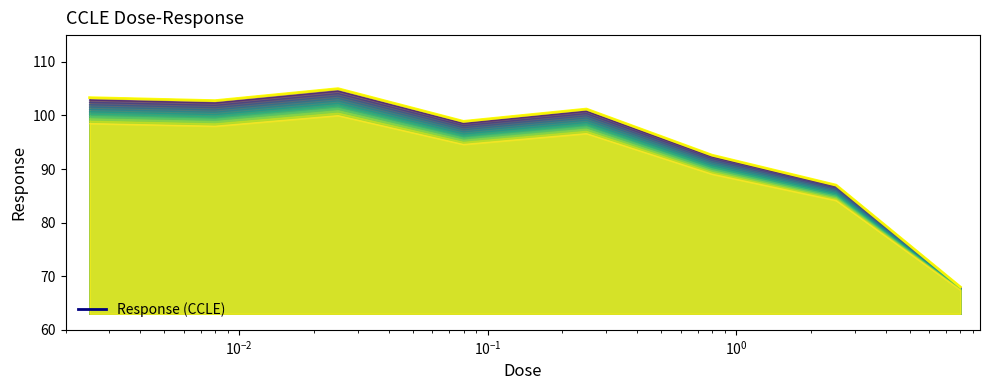

Reading left to right, extract all data points from this chart.

102.5	101.9	104.1	98.1	100.4	92.0	86.5	67.9